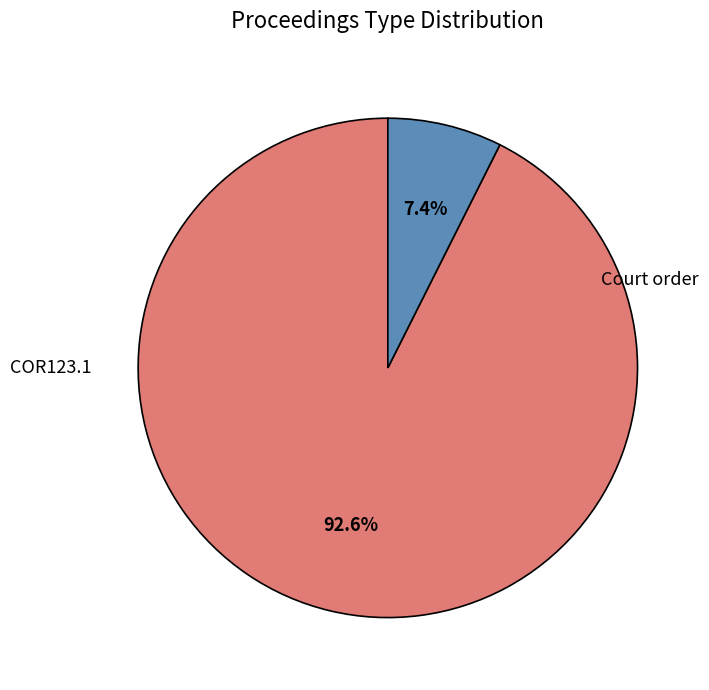

To the nearest percent, what is the combined percentage of COR123.1 and Court order?

100%